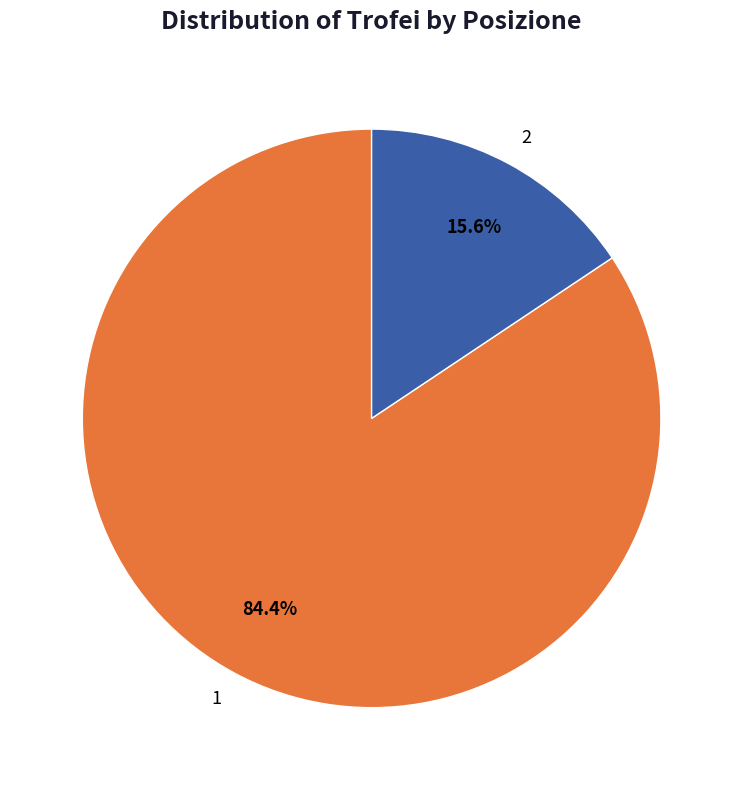

Which slice is the largest?

1